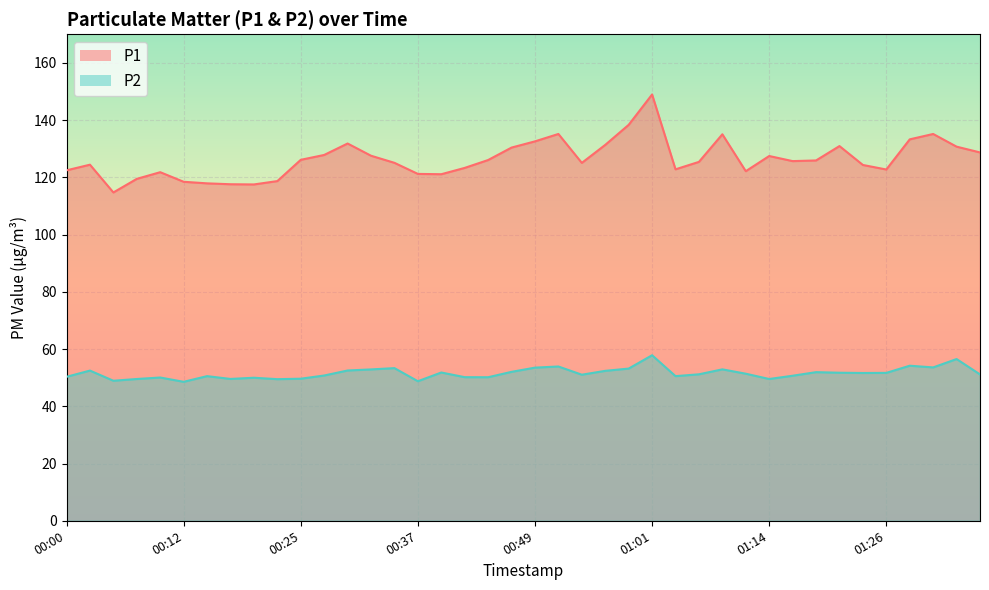

Is it true that P2 equals 22.0 at 01:11?

False